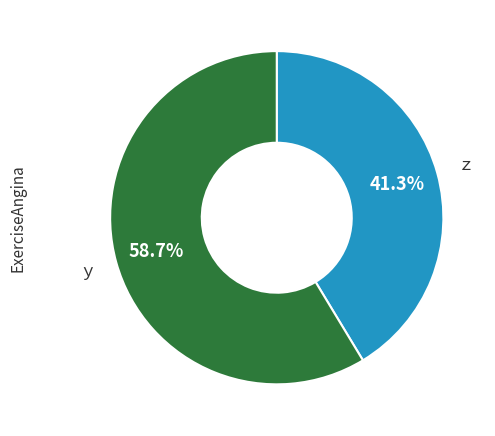

Is there any slice that represents more than half of the pie?

Yes